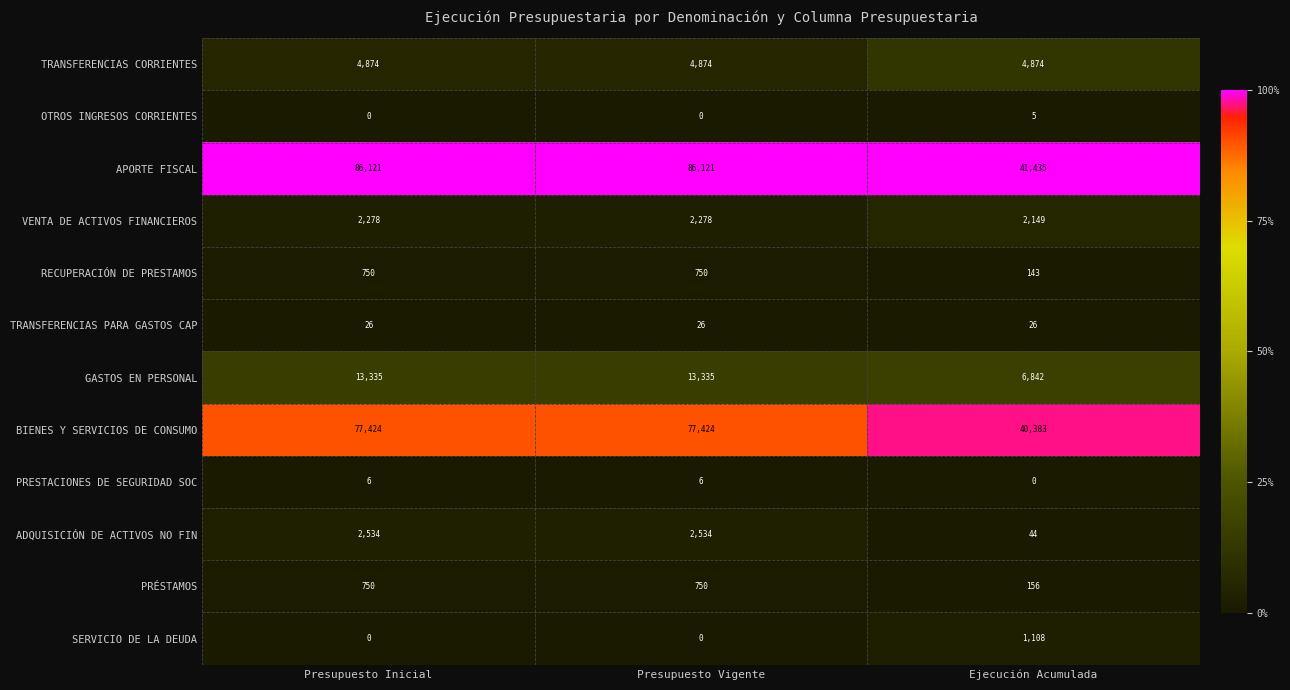

The value of OTROS INGRESOS CORRIENTES at Ejecución Acumulada is 8. True or false?

False